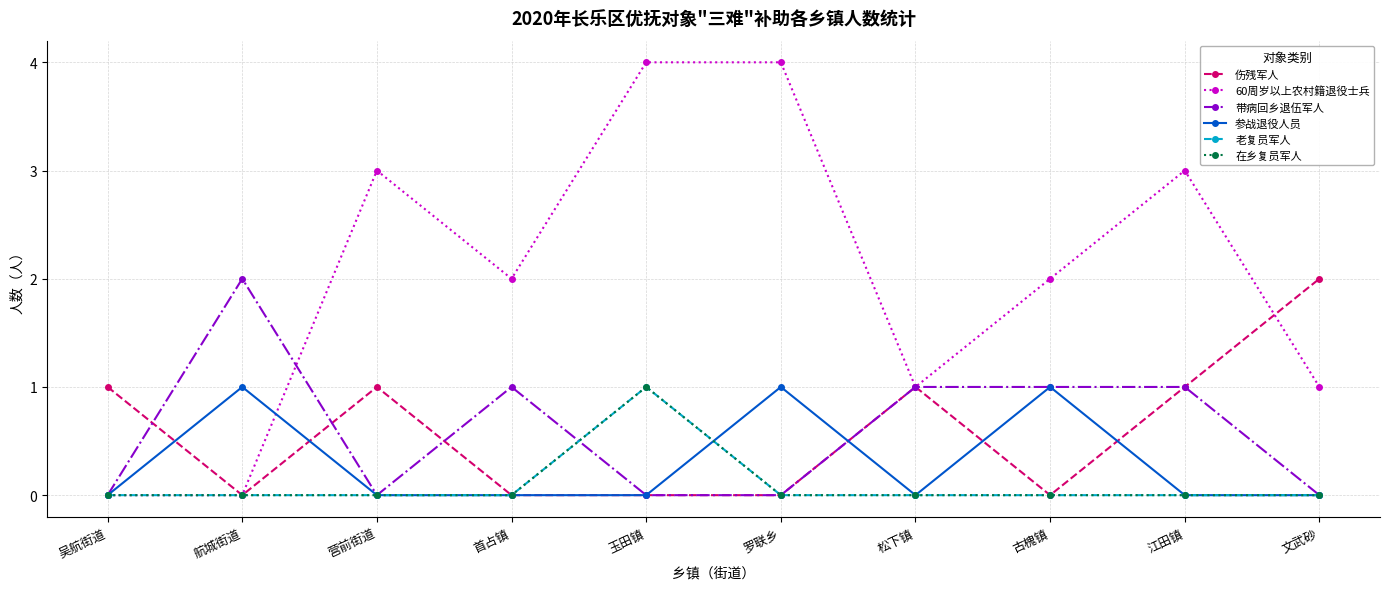

Which series has the largest range (max minus min)?

60周岁以上农村籍退役士兵